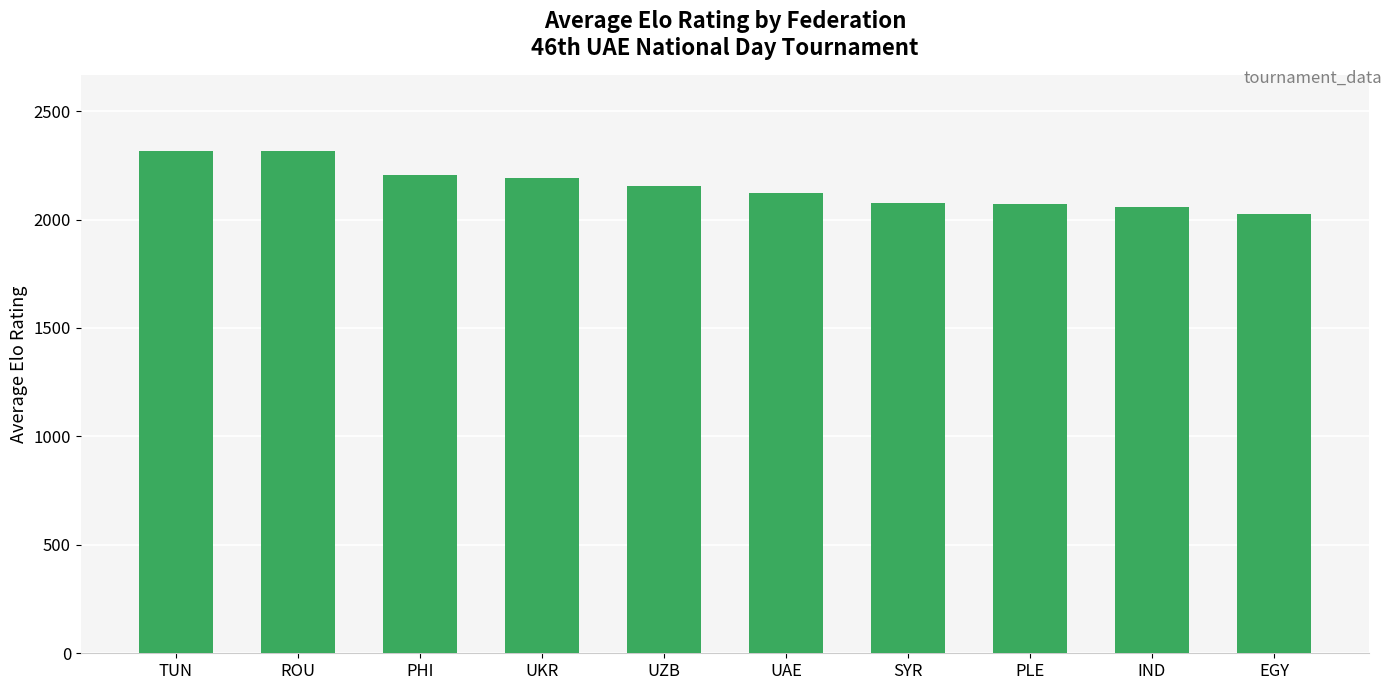

At which category does the chart reach its minimum across all series?

EGY